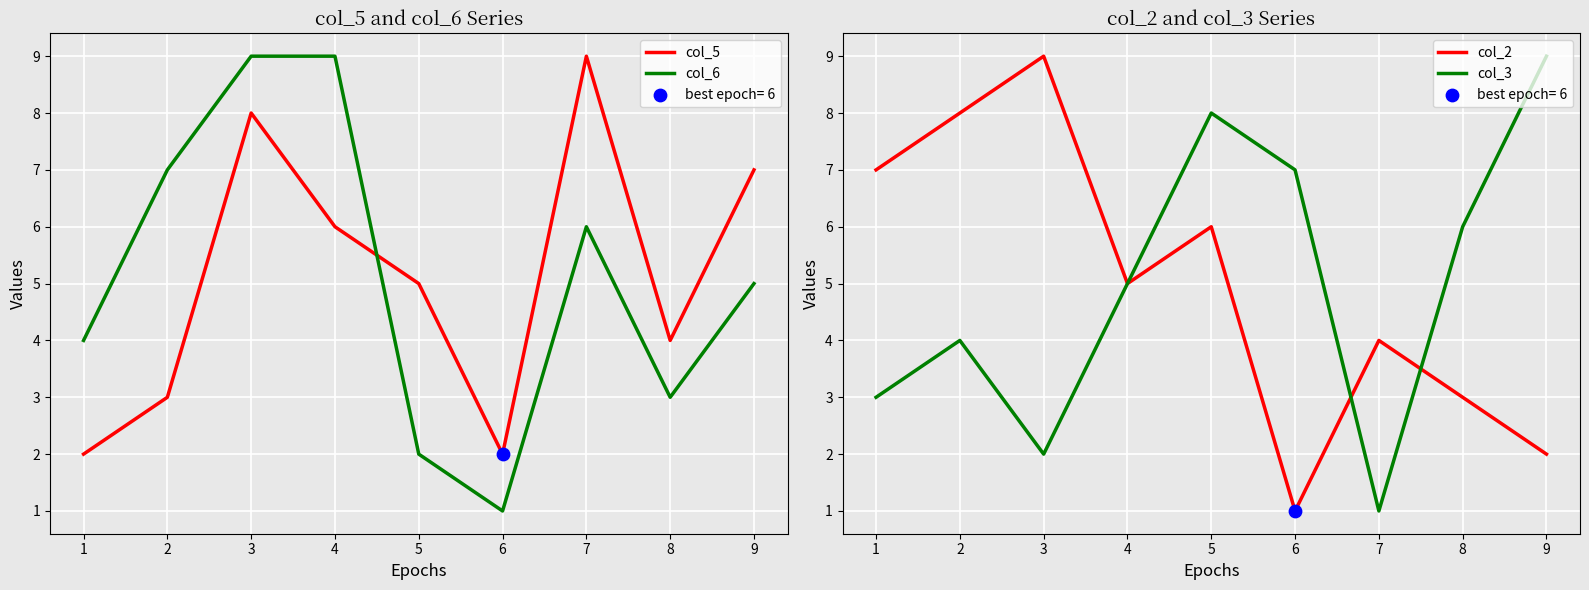

Which series has the largest Y range (max minus min)?

col_6